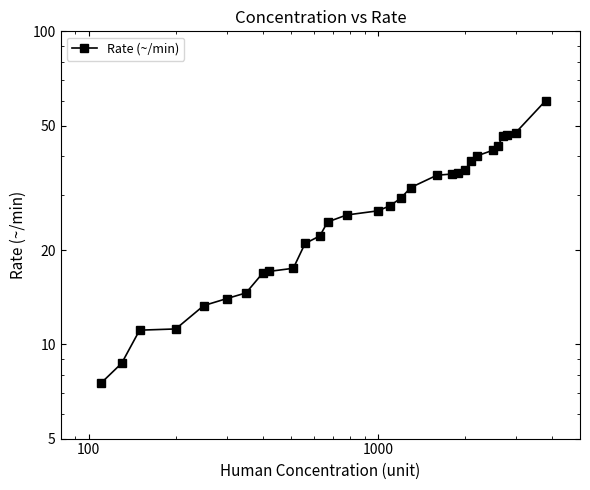

Count the number of categories in the chart.

30